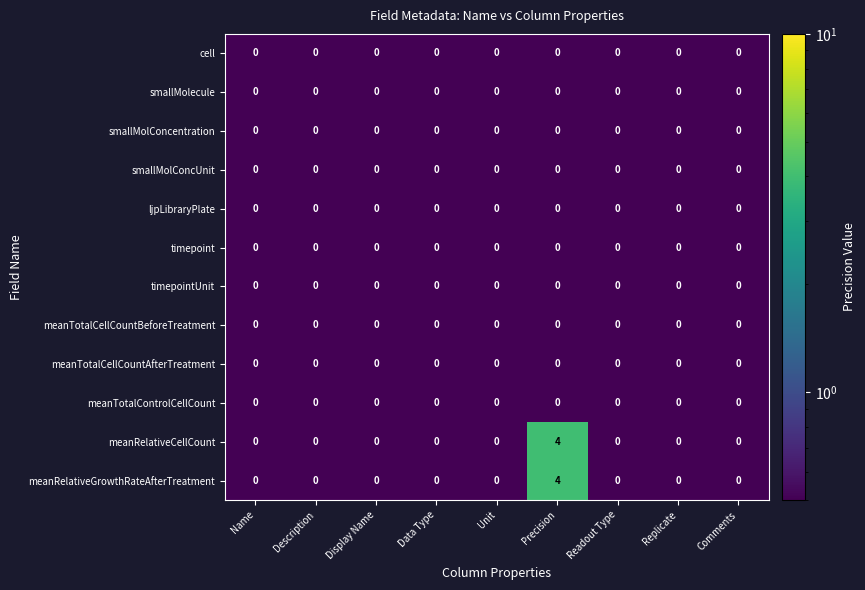

What is the greatest value displayed?

4